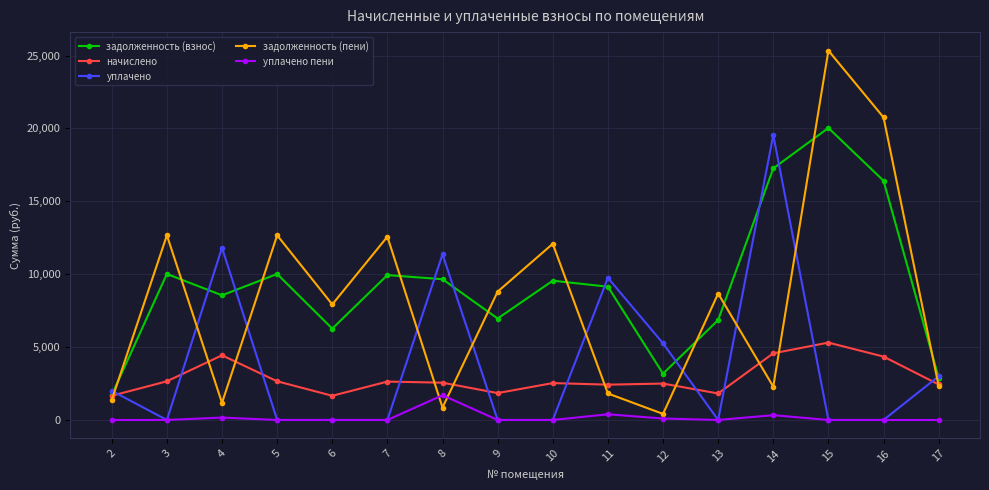

At which category is the sum across all series the highest?

15